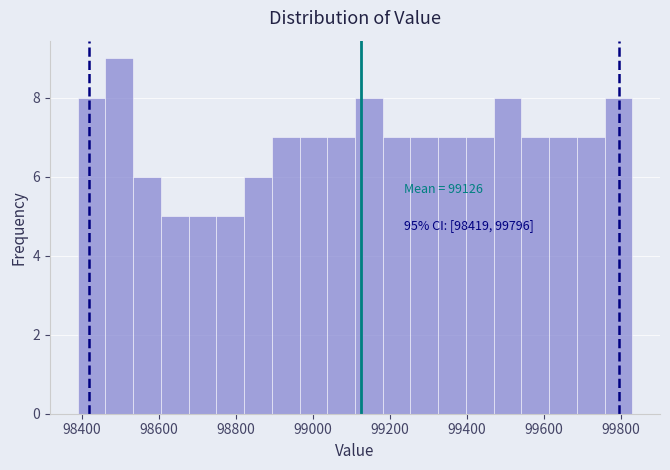

Read against the x-axis, roughly where is the centre of the tallest bar?

98500